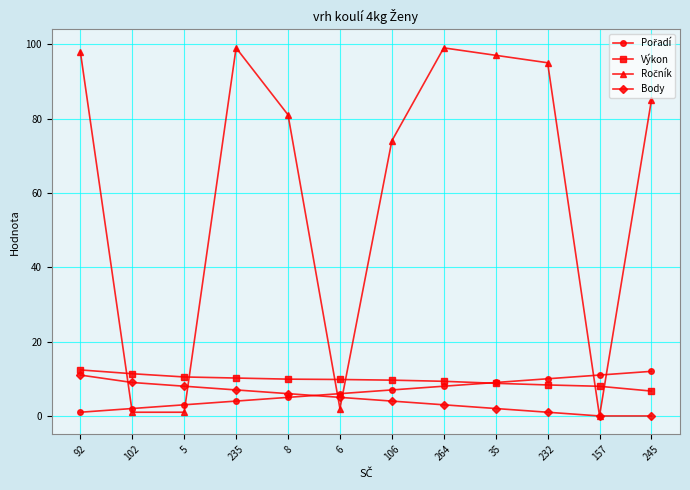

What is the difference between the highest and lowest values at 8?

76.0